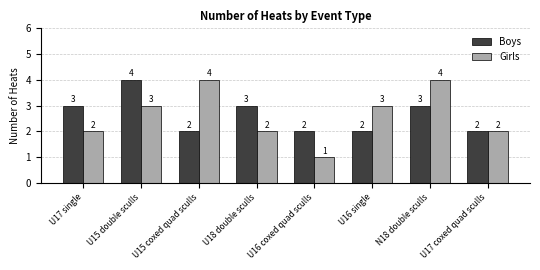

Reading left to right, list all the values displayed in this chart.

Boys: U17 single=3	U15 double sculls=4	U15 coxed quad sculls=2	U18 double sculls=3	U16 coxed quad sculls=2	U16 single=2	N18 double sculls=3	U17 coxed quad sculls=2
Girls: U17 single=2	U15 double sculls=3	U15 coxed quad sculls=4	U18 double sculls=2	U16 coxed quad sculls=1	U16 single=3	N18 double sculls=4	U17 coxed quad sculls=2